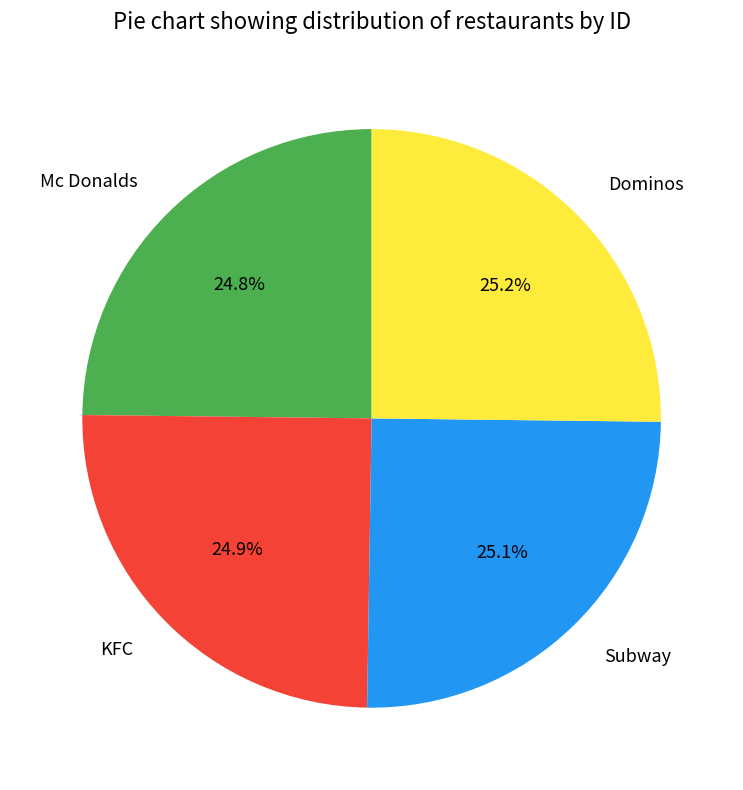

What portion of the pie excludes Dominos?

74.8%